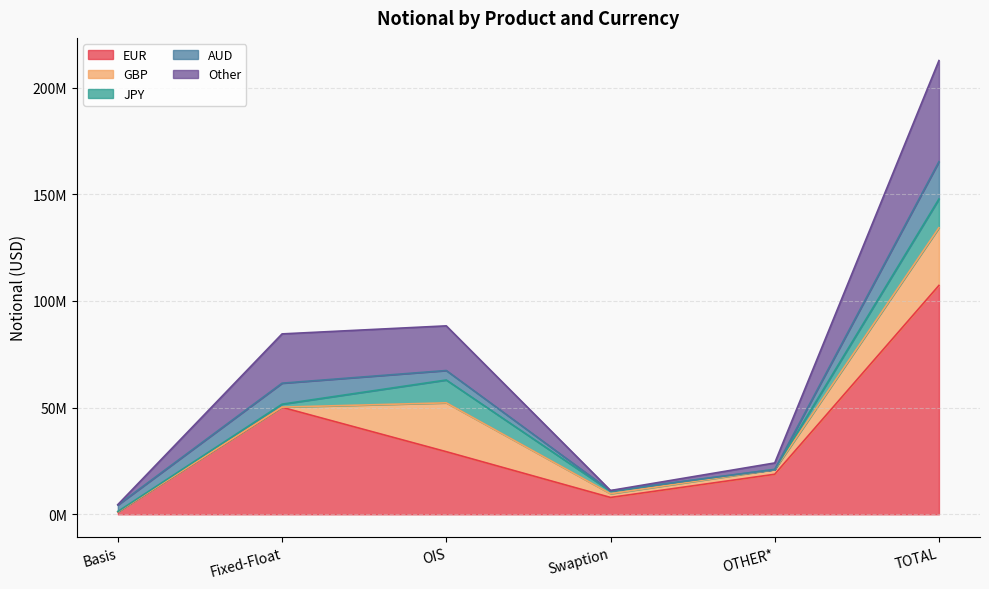

What is the minimum value shown in the chart?

15589